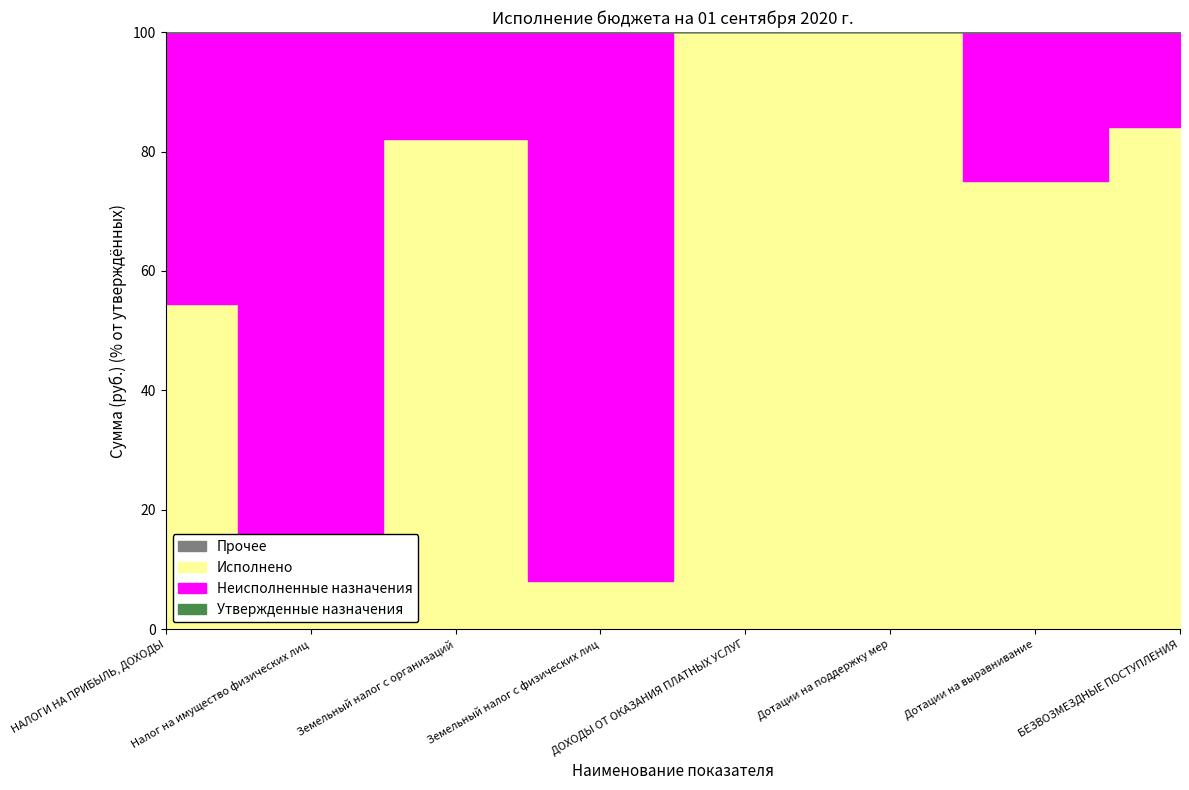

The Неисполненные назначения series shows 182776.0 at Земельный налог с физических лиц. True or false?

False